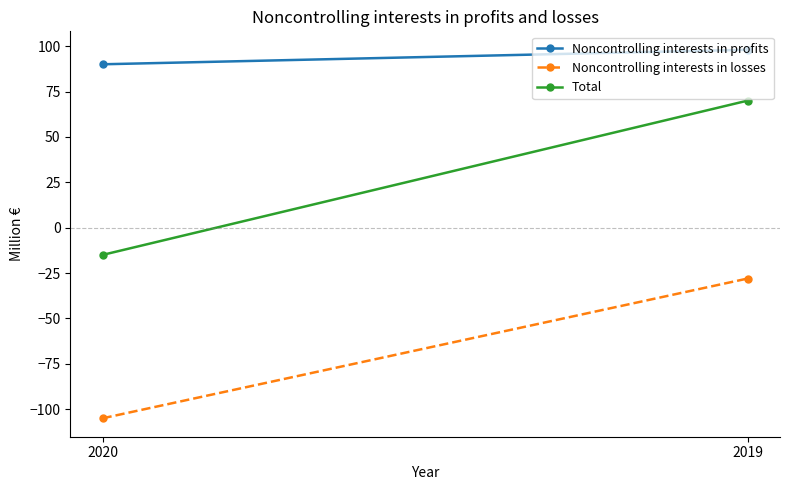

Reading right to left, extract all data points from this chart.

Noncontrolling interests in profits: 2019=98	2020=90
Noncontrolling interests in losses: 2019=-28	2020=-105
Total: 2019=70	2020=-15